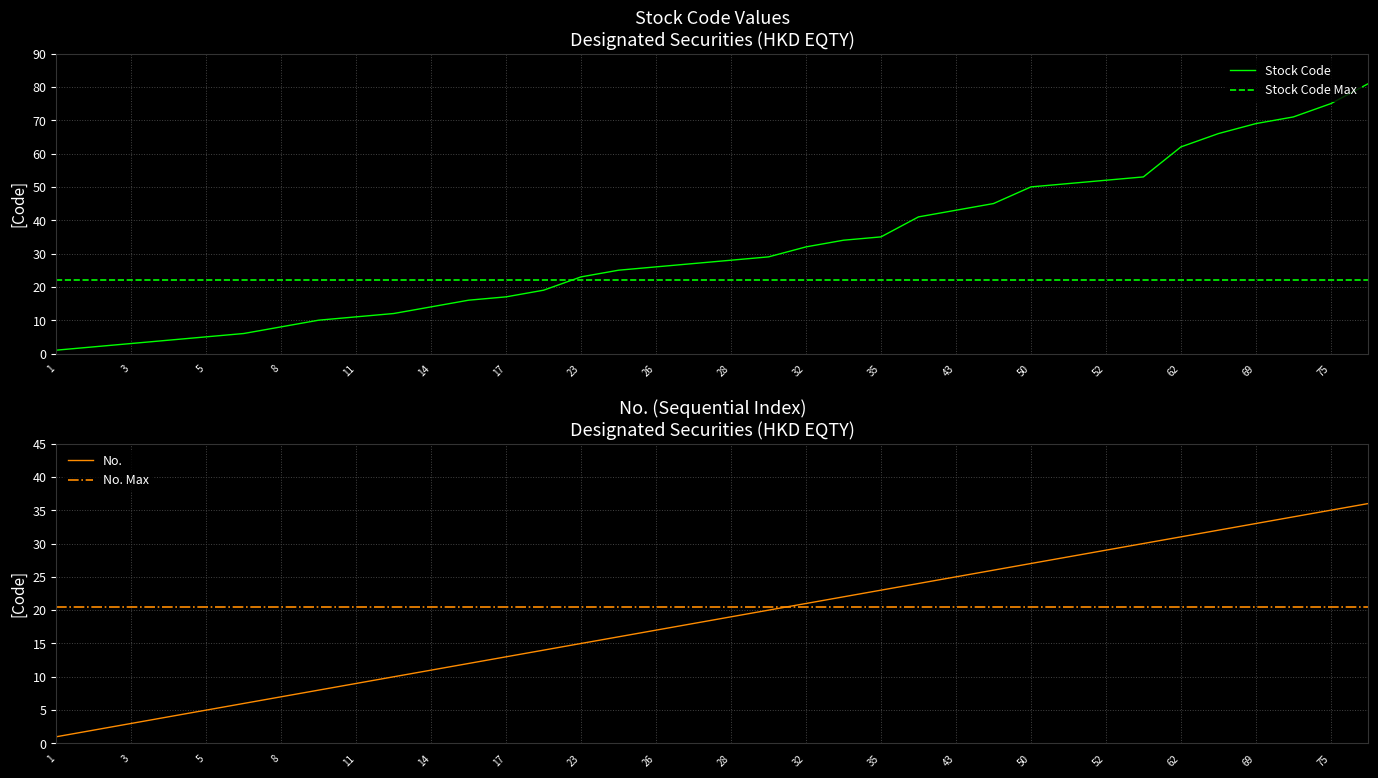

The value of Stock Code at 10 is 3. True or false?

False